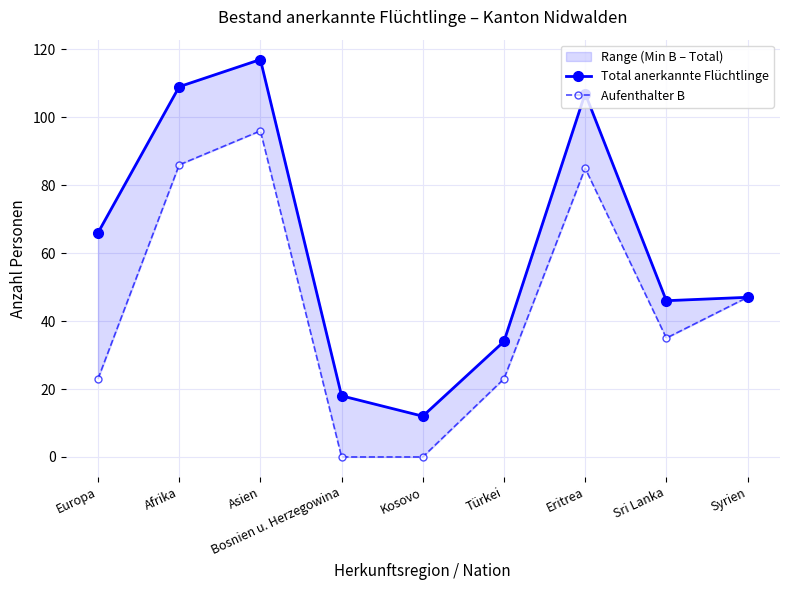

Reading left to right, transcribe all the data shown in this chart.

Total anerkannte Flüchtlinge: Europa=66	Afrika=109	Asien=117	Bosnien u. Herzegowina=18	Kosovo=12	Türkei=34	Eritrea=107	Sri Lanka=46	Syrien=47
Aufenthalter B: Europa=23	Afrika=86	Asien=96	Bosnien u. Herzegowina=0	Kosovo=0	Türkei=23	Eritrea=85	Sri Lanka=35	Syrien=47